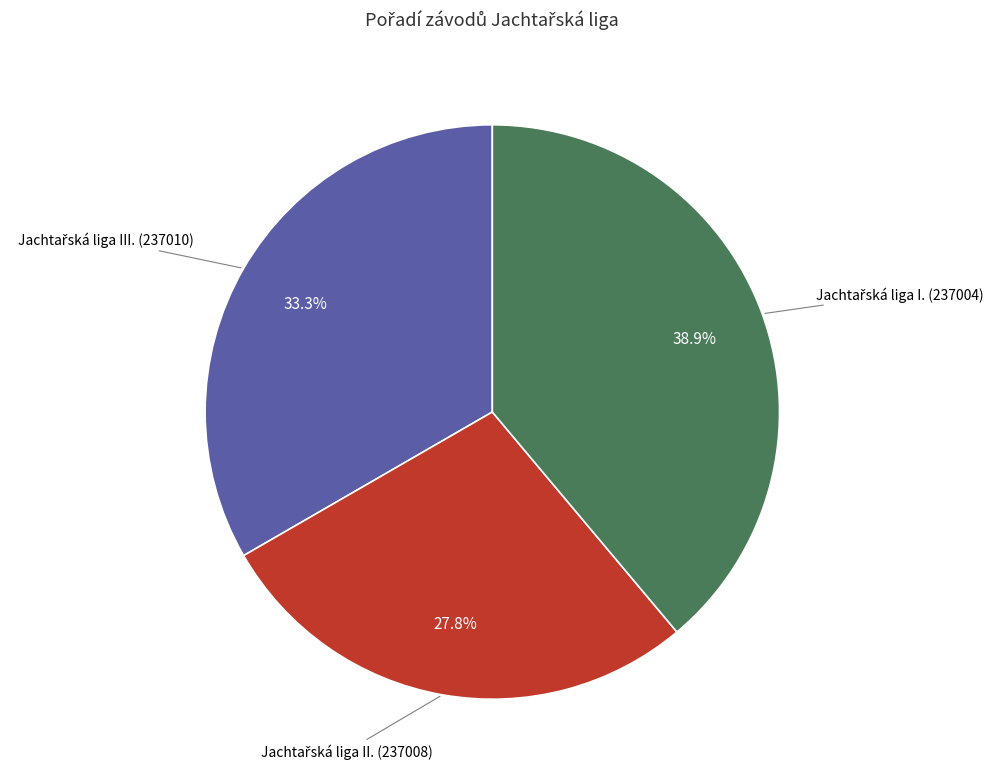

Does any single category account for the majority?

No